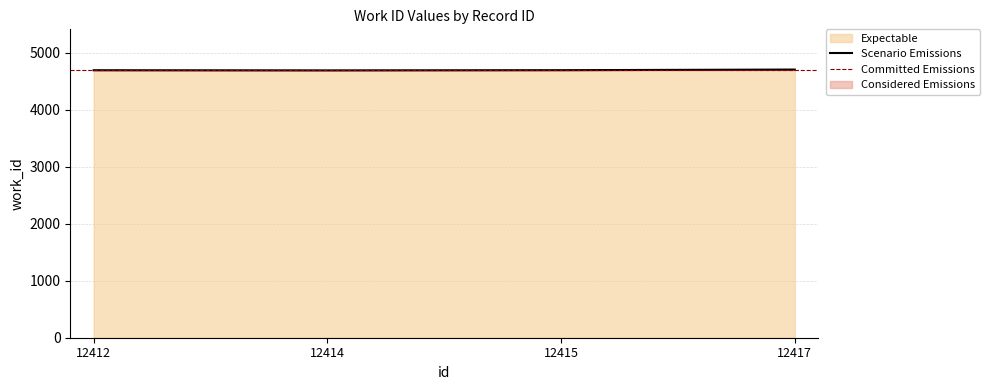

Does the chart have visible grid lines?

Yes